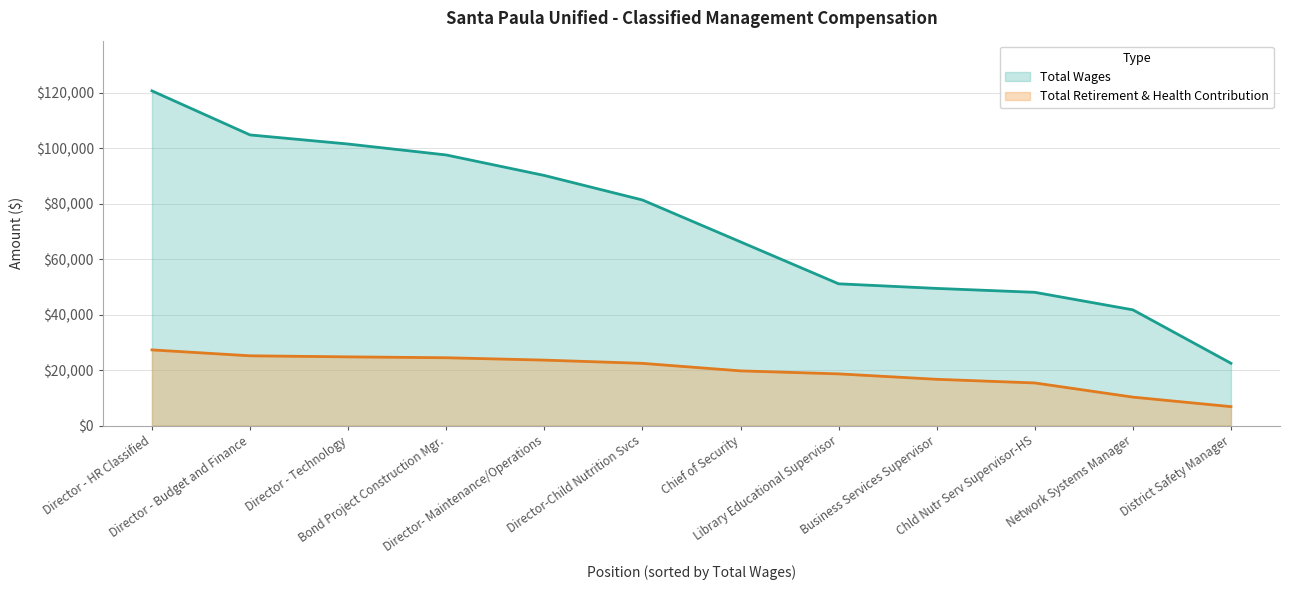

What is the label of the 11th point from the right?

Director - Budget and Finance